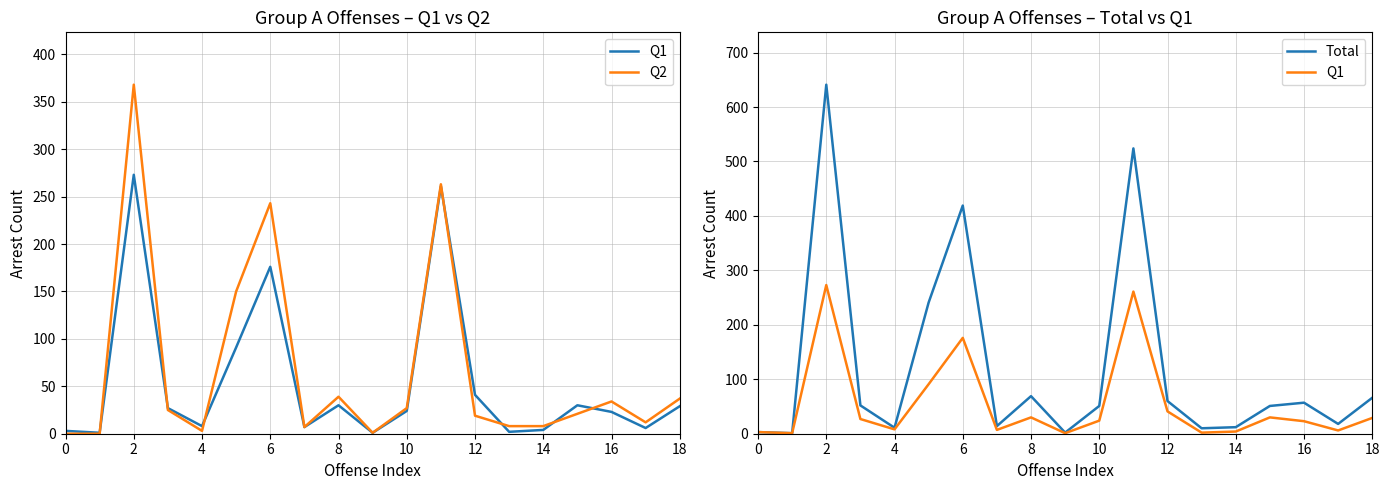

At 14, list the series in order from smallest to largest.

Q1, Q2, Total